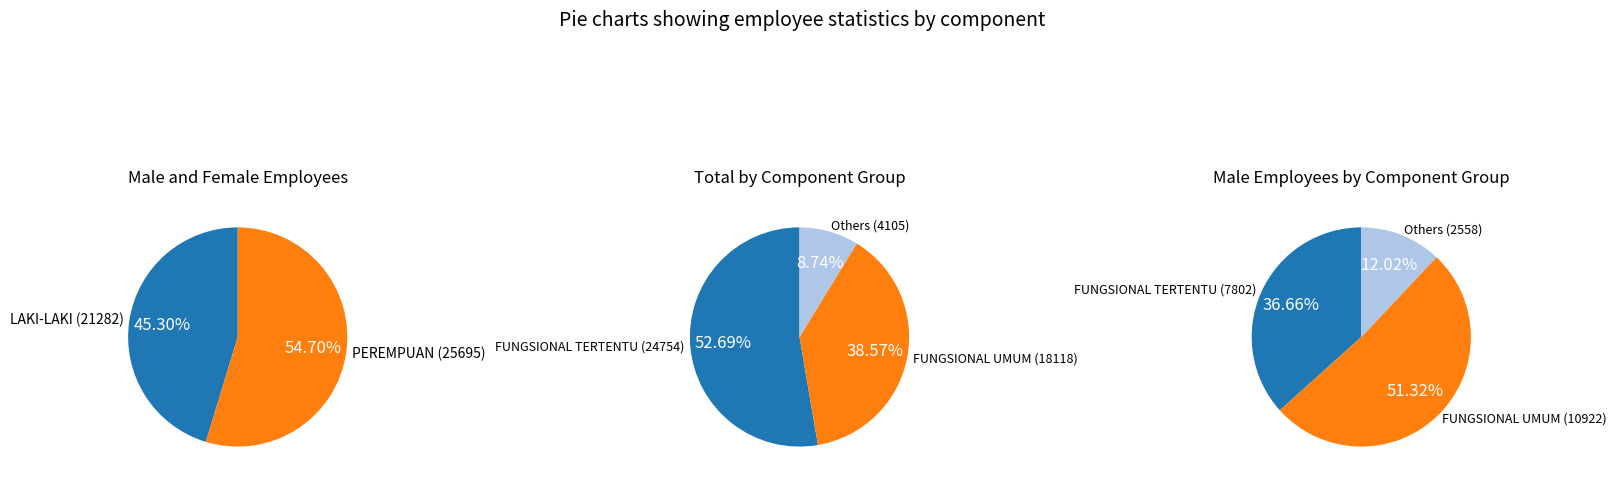

Is FUNGSIONAL UMUM the majority of the pie?

Yes